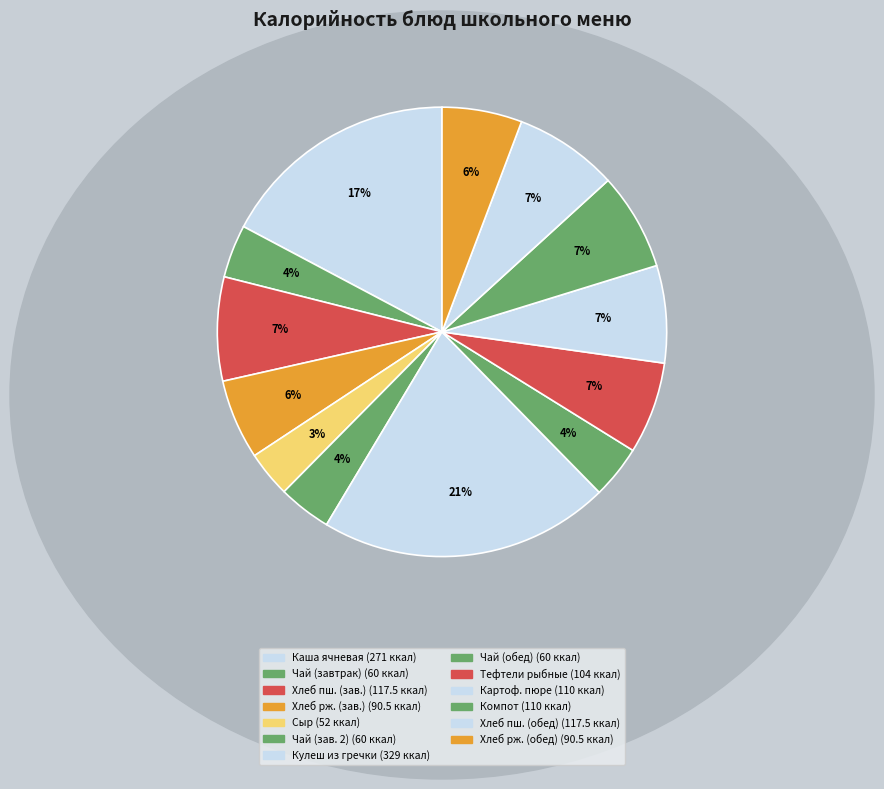

How many slices are in this pie chart?

13